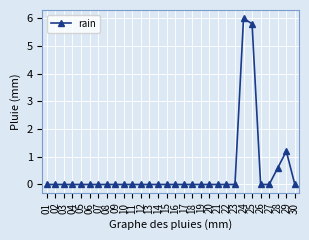

Which category has the highest value across all series?

24